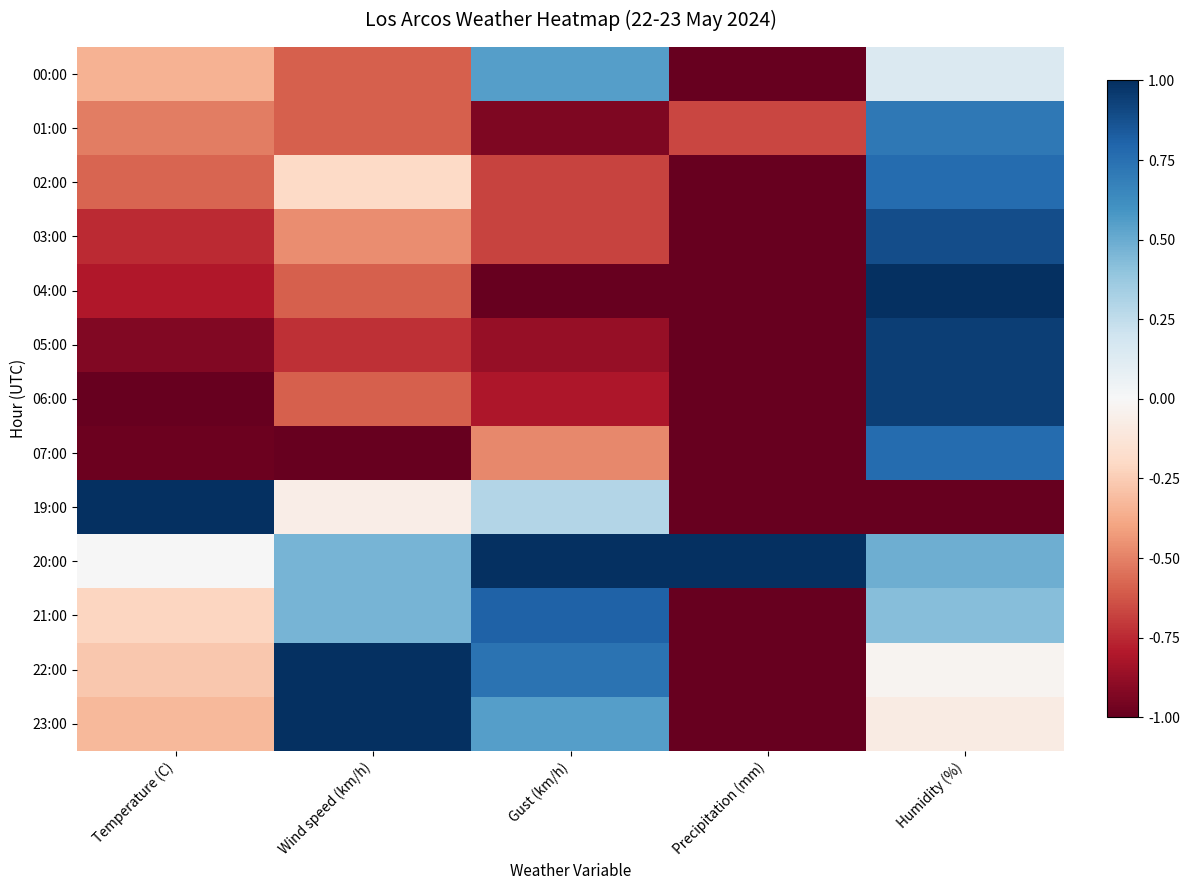

At which category does the chart reach its minimum across all series?

Precipitation (mm)